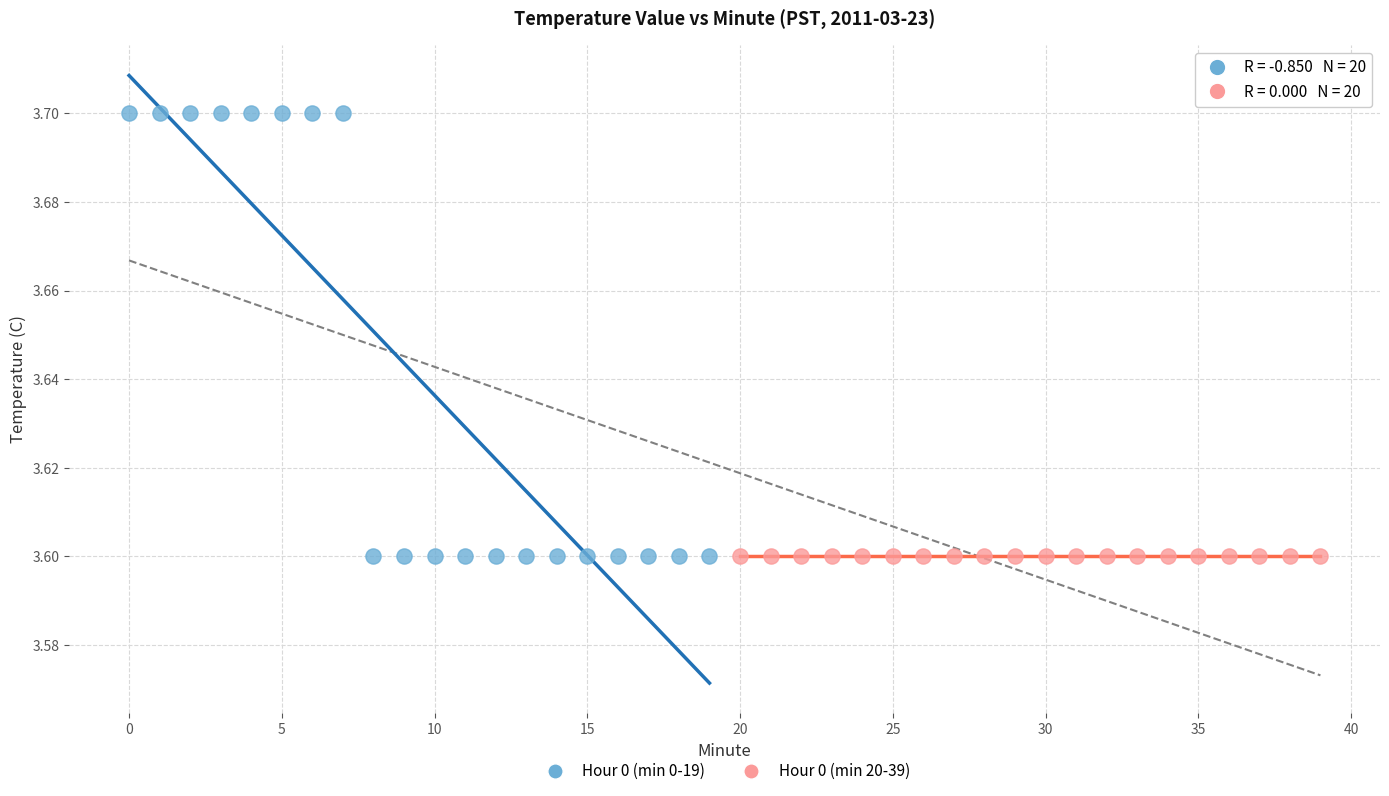

Which series reaches the maximum Y coordinate?

Hour 0 (min 0-19)